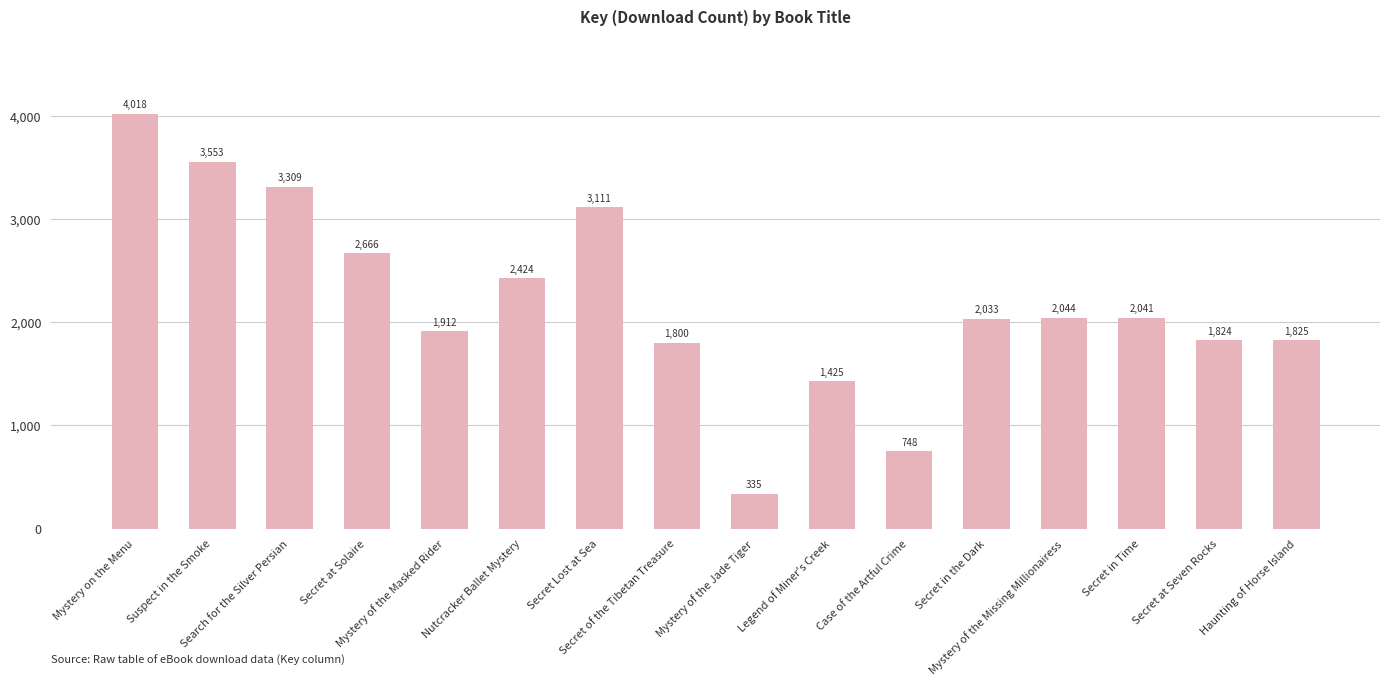

What is the label of the 9th bar from the right?

Secret of the Tibetan Treasure